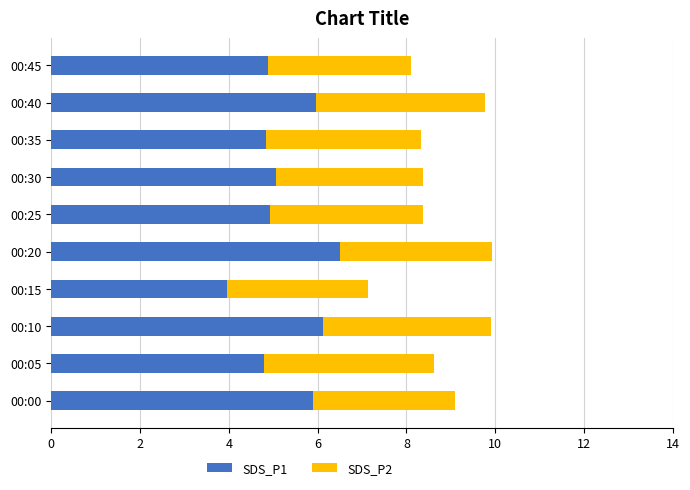

How many series are shown in this chart?

2